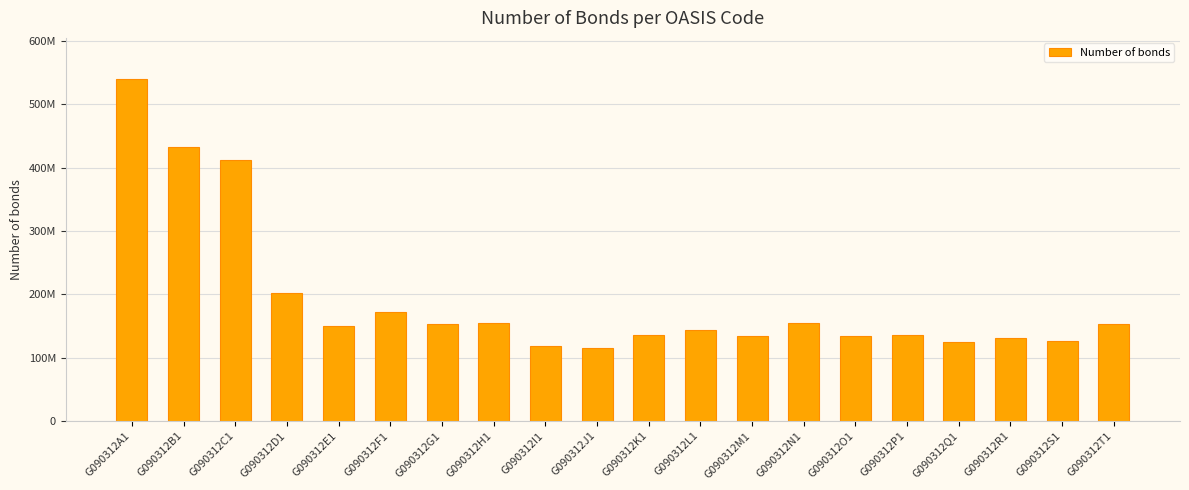

List the labels in order of value, largest first.

G090312A1, G090312B1, G090312C1, G090312D1, G090312F1, G090312N1, G090312H1, G090312G1, G090312T1, G090312E1, G090312L1, G090312P1, G090312K1, G090312O1, G090312M1, G090312R1, G090312S1, G090312Q1, G090312I1, G090312J1